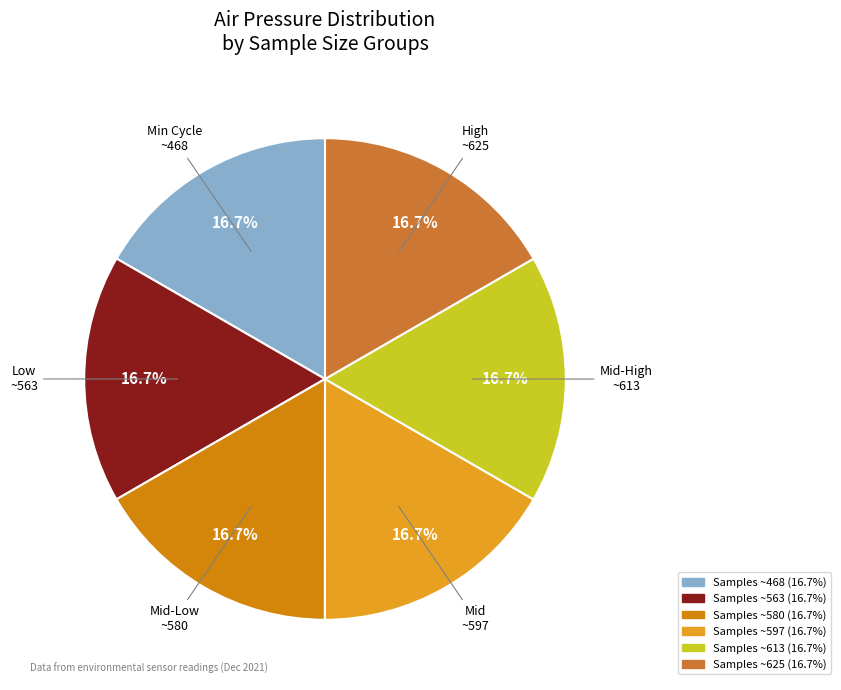

Is there a majority slice in this chart?

No